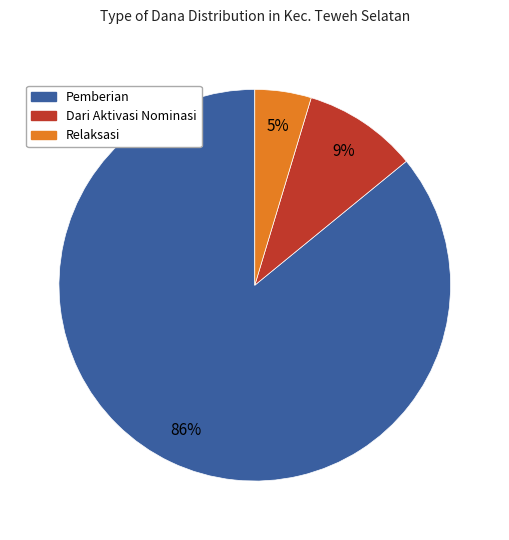

To the nearest percent, what is the difference between the largest and smallest slice percentages?

81%